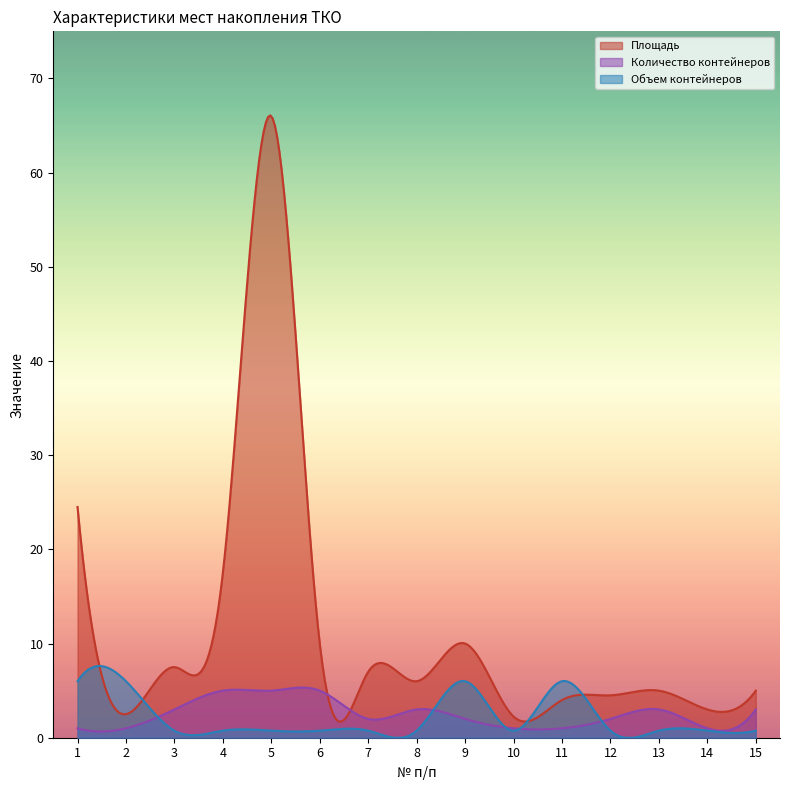

Is it true that Количество контейнеров equals 0.6 at 11?

False